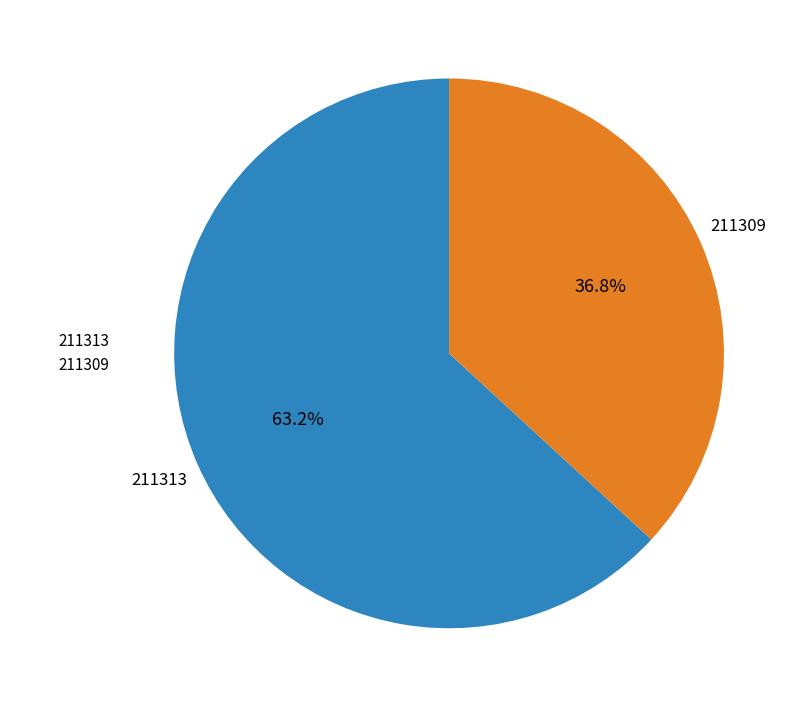

To the nearest percent, what percentage of the pie is 211313?

63%